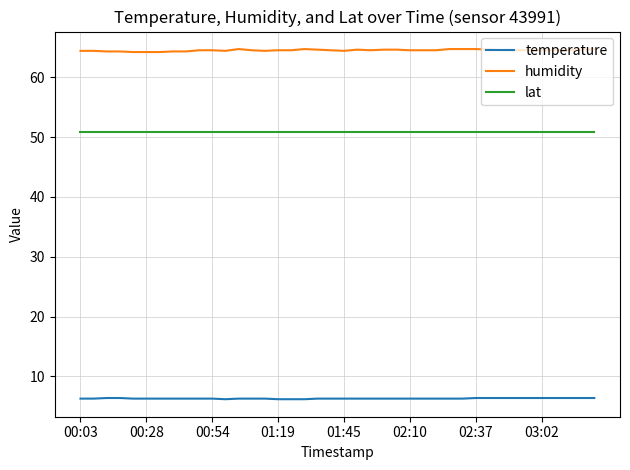

Which series has the largest total across all categories?

humidity